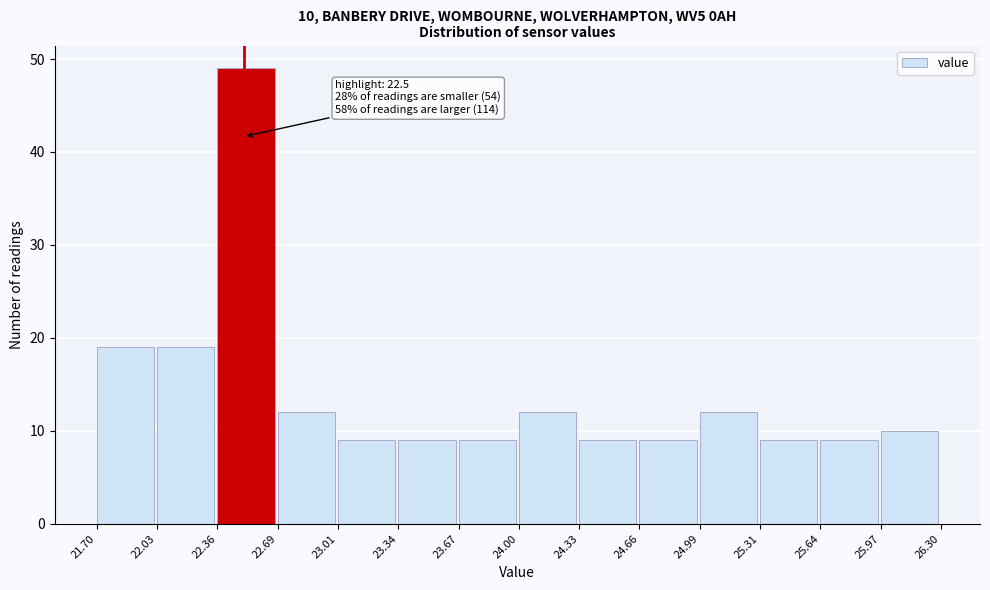

Which range on the x-axis has the tallest bar?

22.36 to 22.69